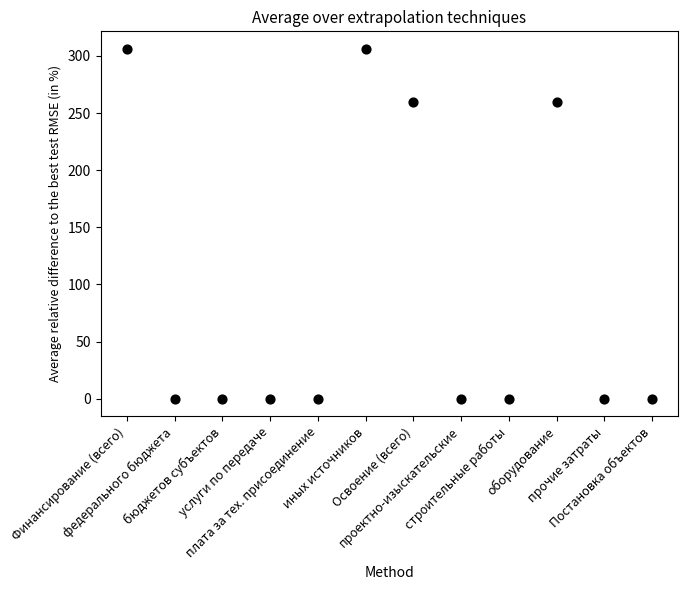

What is the average Y value?

94.3